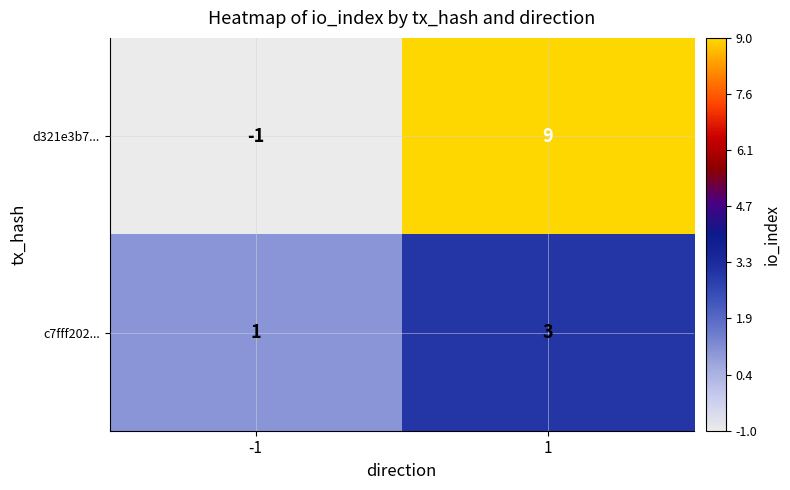

Reading right to left, transcribe all the data shown in this chart.

d321e3b7...: 1=9	-1=-1
c7fff202...: 1=3	-1=1